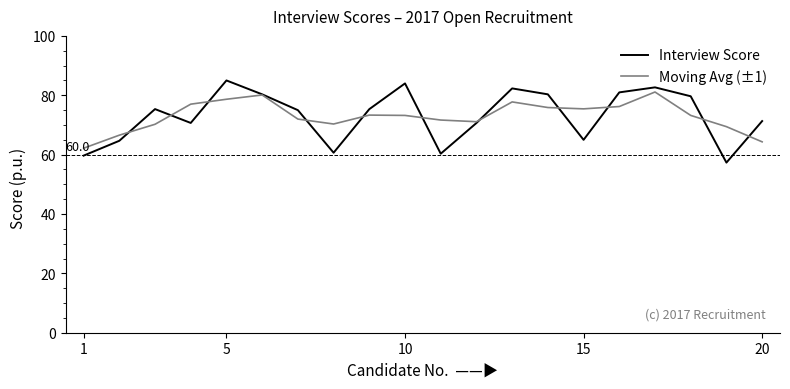

How many categories are shown in the chart?

20